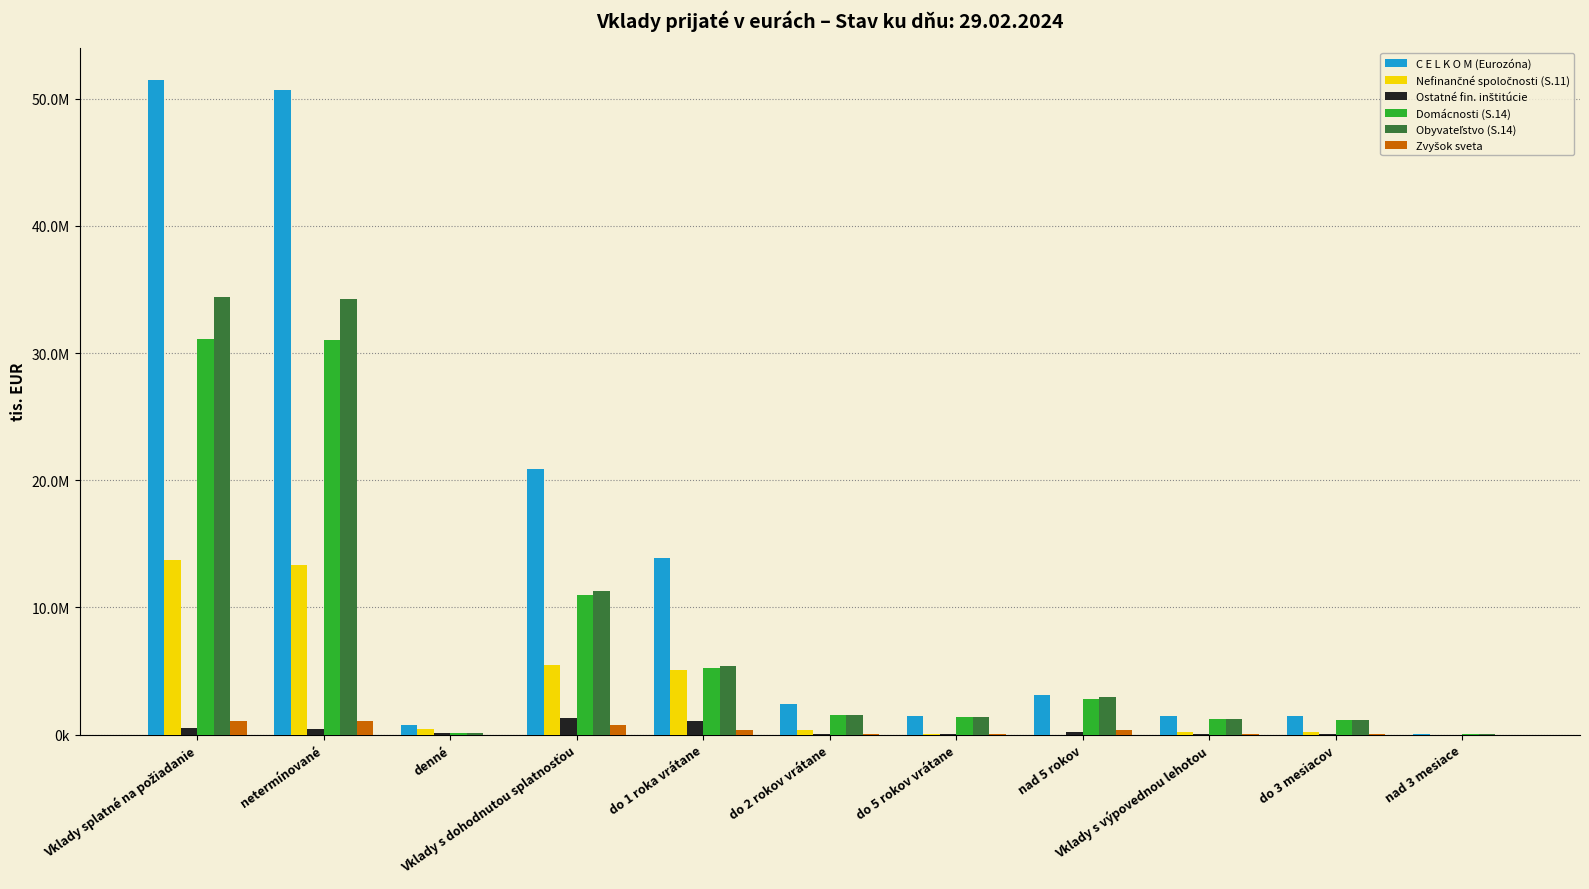

Reading left to right, extract all data points from this chart.

C E L K O M (Eurozóna): 51456833	50667457	789376	20919914	13887098	2430884	1457779	3144153	1464716	1440633	24083
Nefinančné spoločnosti (S.11): 13745517	13306862	438655	5450855	5070857	359210	16622	4166	235008	234996	12
Ostatné fin. inštitúcie: 530204	432174	98030	1281545	1041315	34918	5150	200162	6613	6613	0
Domácnosti (S.14): 31144094	31023049	121045	10954140	5209931	1527580	1409548	2807080	1192611	1168663	23948
Obyvateľstvo (S.14): 34402956	34277494	125463	11252943	5380902	1536602	1413016	2922423	1198961	1174890	24071
Zvyšok sveta: 1099981	1099835	146	740472	372660	10869	7449	349494	9180	9148	32